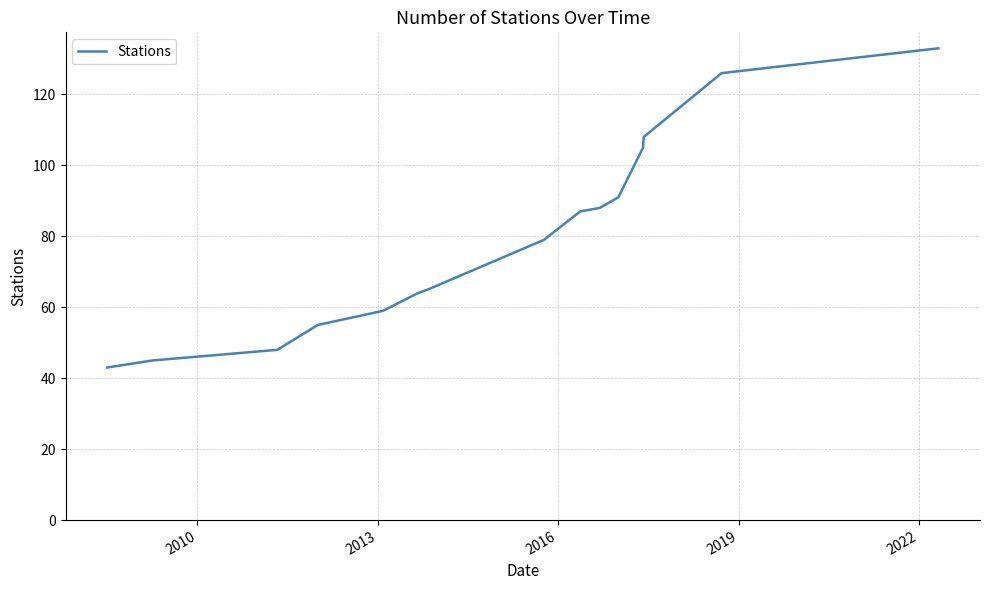

What is the maximum value shown in the chart?

133